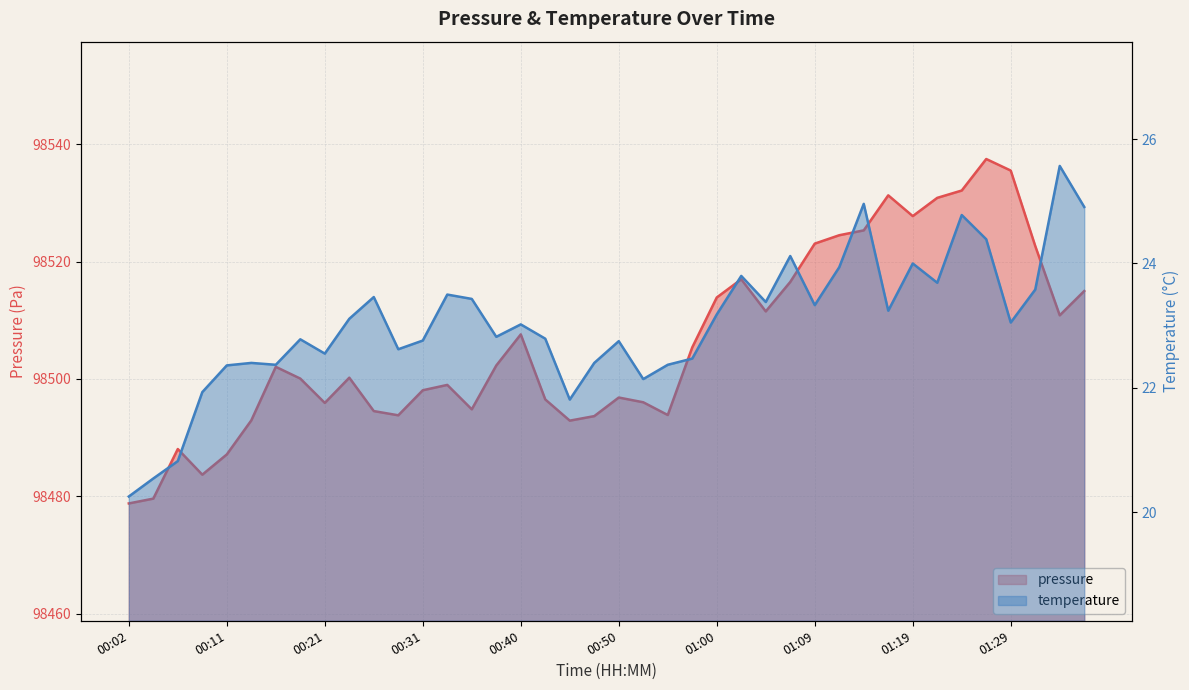

True or false: pressure and temperature cross at least once.

False